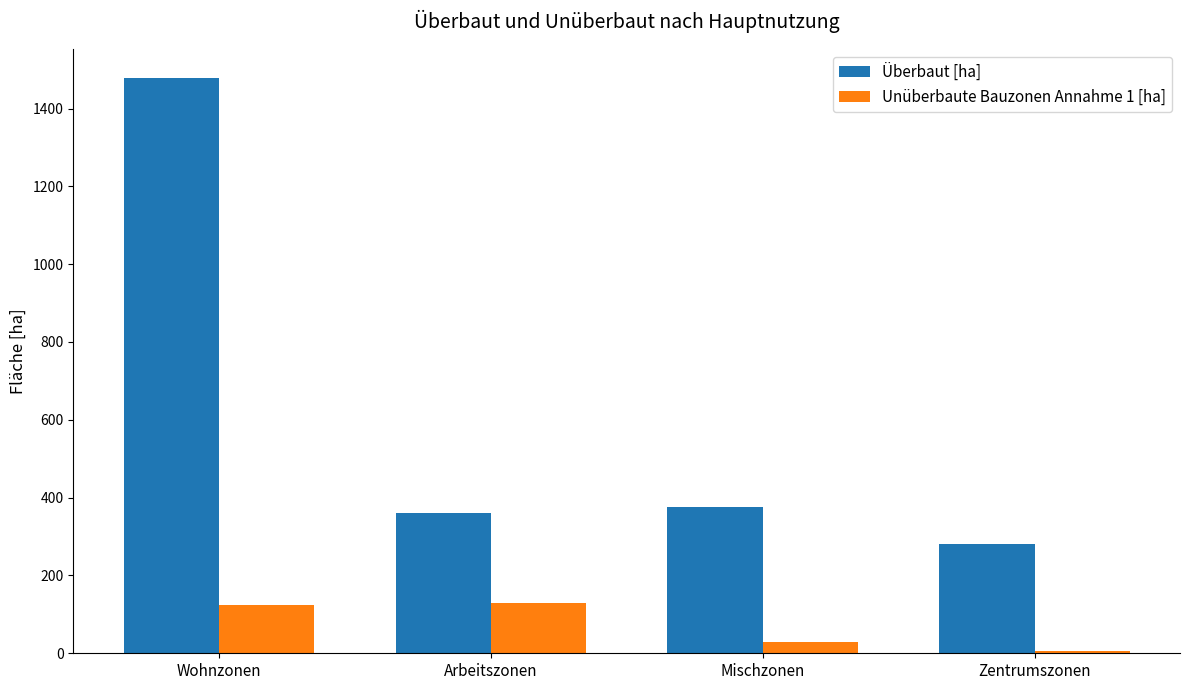

Read the Überbaut [ha] value at Wohnzonen.

1479.1